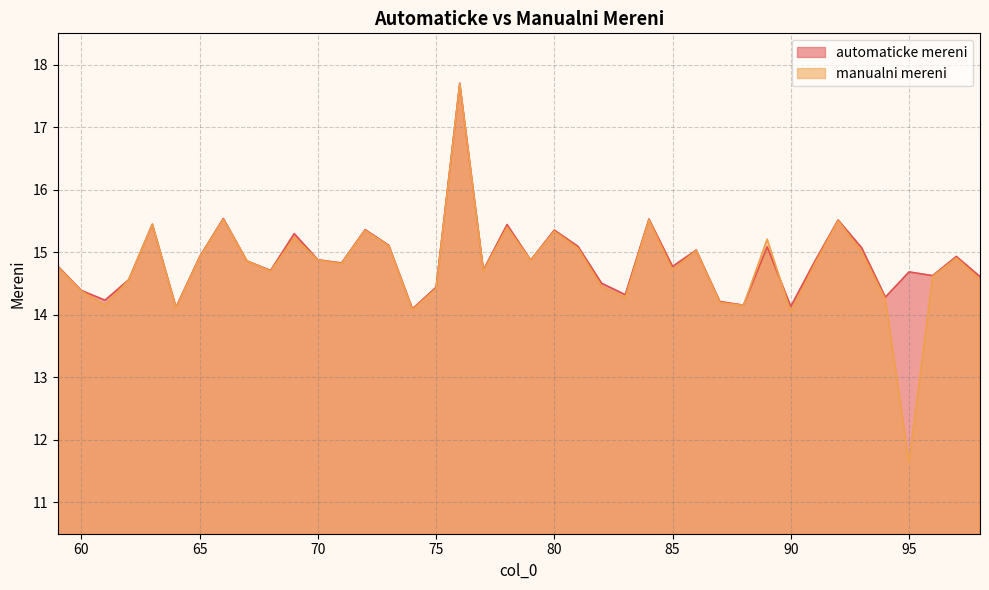

Rank the series by their maximum value, from highest to lowest.

automaticke mereni, manualni mereni